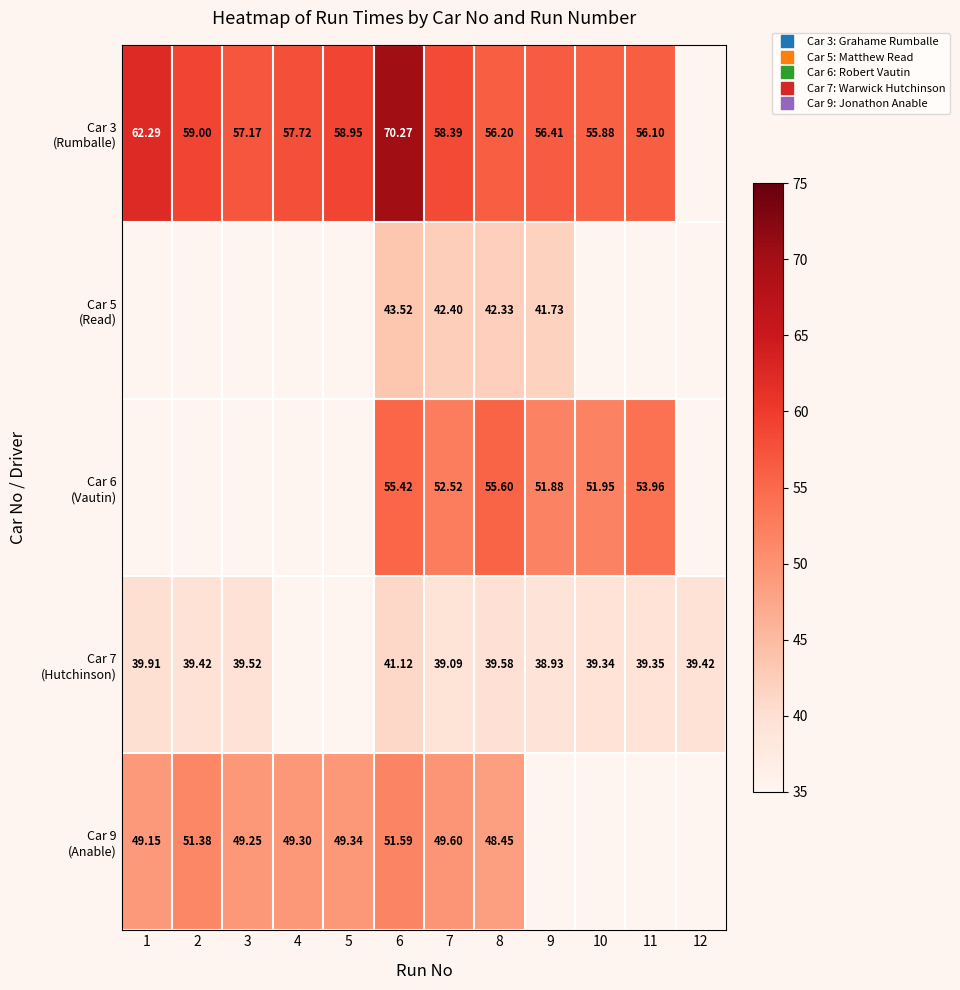

True or false: Car 3 (Rumballe) has a value of 36.4 at 4.

False